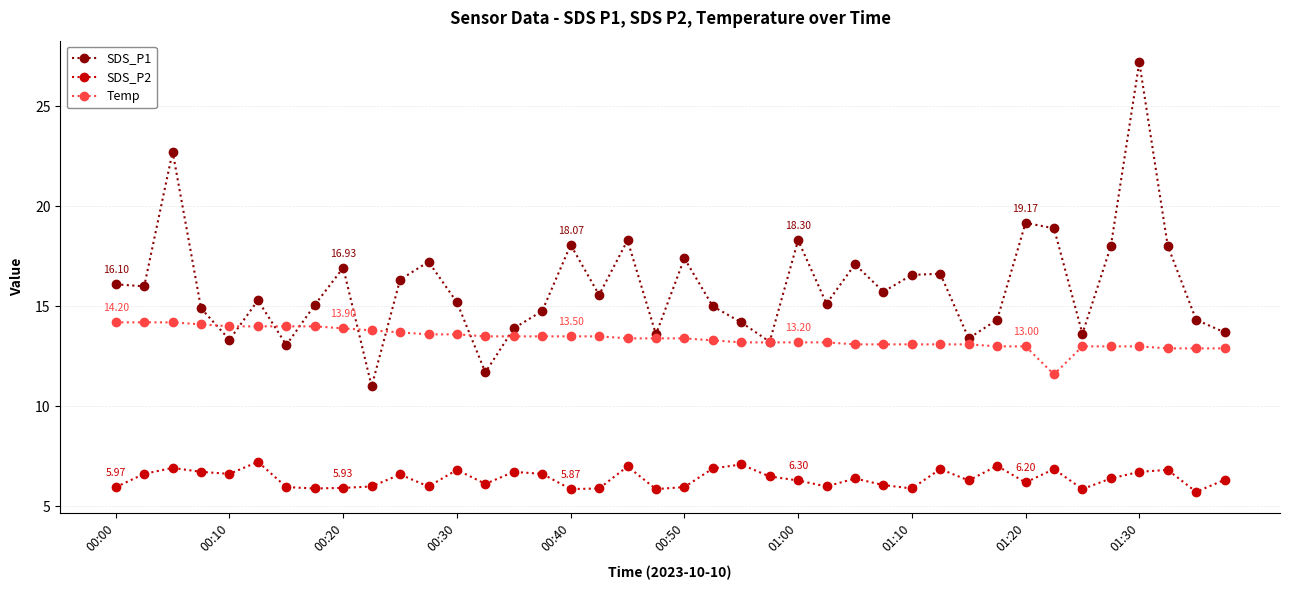

How many series are shown in this chart?

3